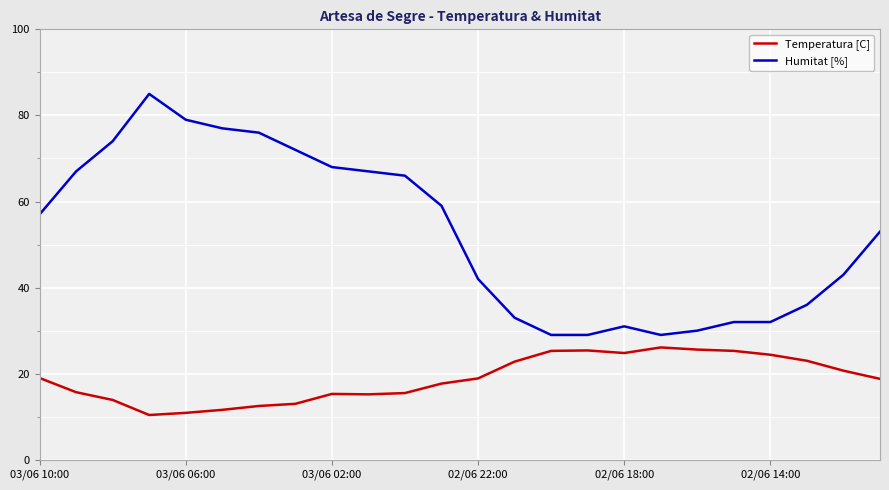

Does the chart display data point markers on the line(s)?

No